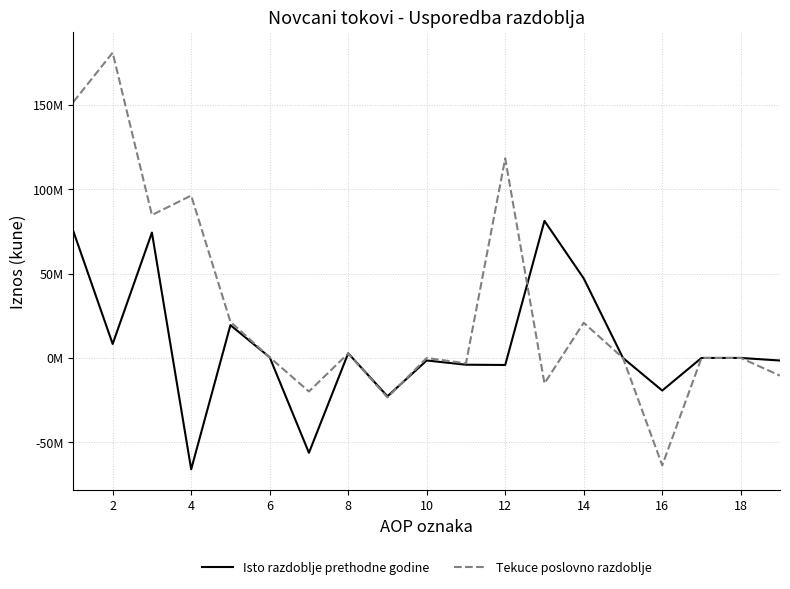

How many interior local valleys does the Tekuce poslovno razdoblje series have?

6